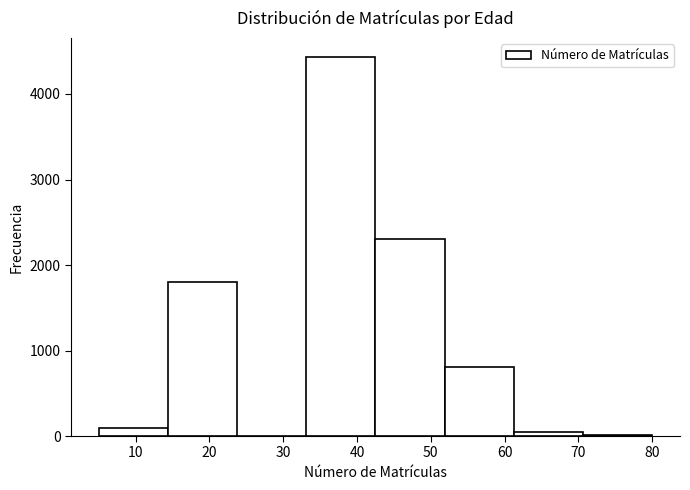

How tall is the bar that spans 43 to 52 on the x-axis? Neither the bar edges nor the heights are printed on the chart, so give them approximately, as read against the axes.

2300